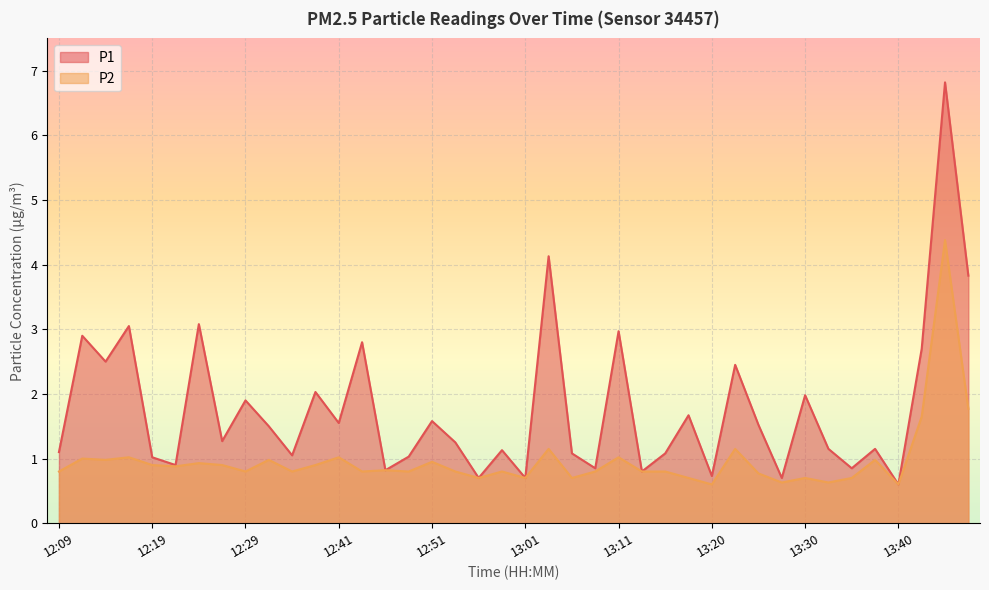

List the labels in order of P2 value, largest first.

13:45, 13:47, 13:42, 13:03, 13:23, 12:17, 12:41, 13:11, 12:12, 12:14, 12:34, 13:37, 12:51, 12:24, 12:19, 12:27, 12:39, 12:22, 12:46, 12:09, 12:29, 12:36, 12:44, 12:49, 12:54, 12:58, 13:08, 13:13, 13:15, 13:25, 12:56, 13:01, 13:06, 13:18, 13:30, 13:35, 13:28, 13:33, 13:20, 13:40